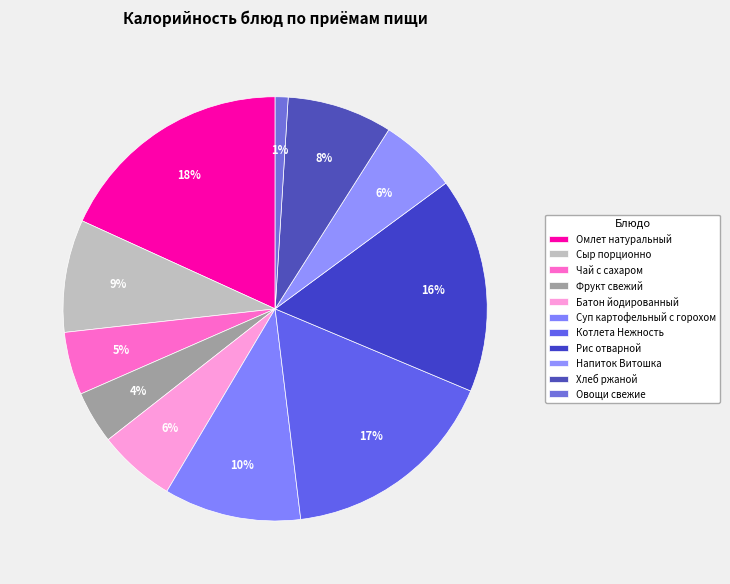

What is the total percentage of Напиток Витошка and Хлеб ржаной?

13.9%